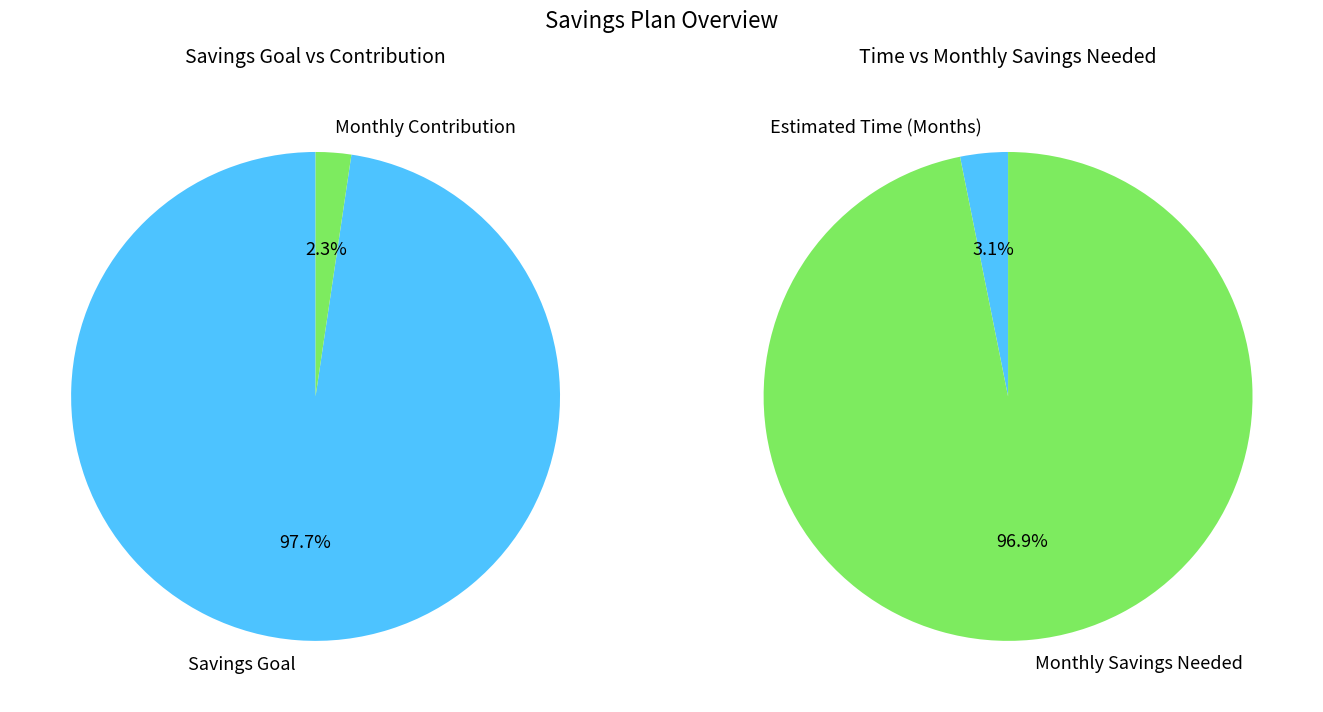

Does Savings Goal represent more than half of the total?

Yes